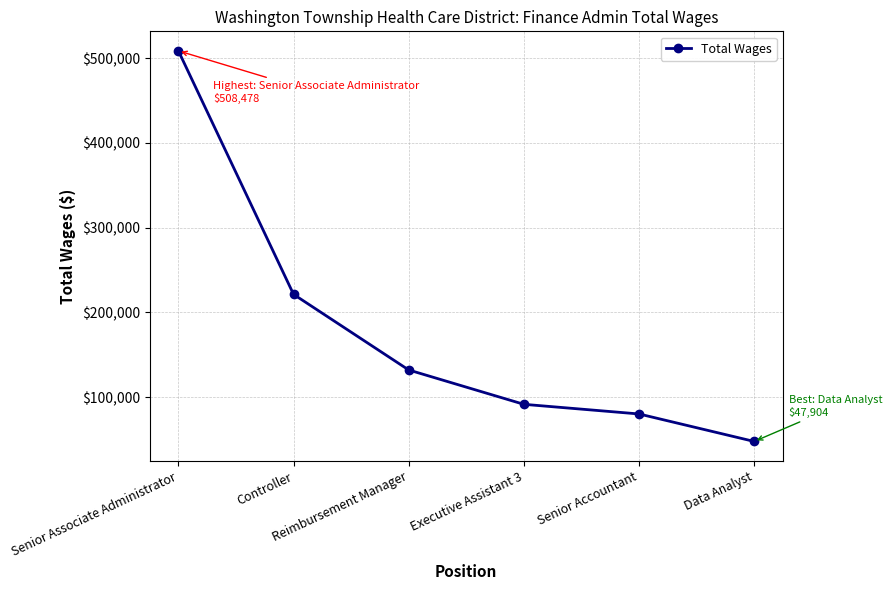

Is it true that the value at Senior Accountant is 45667?

False